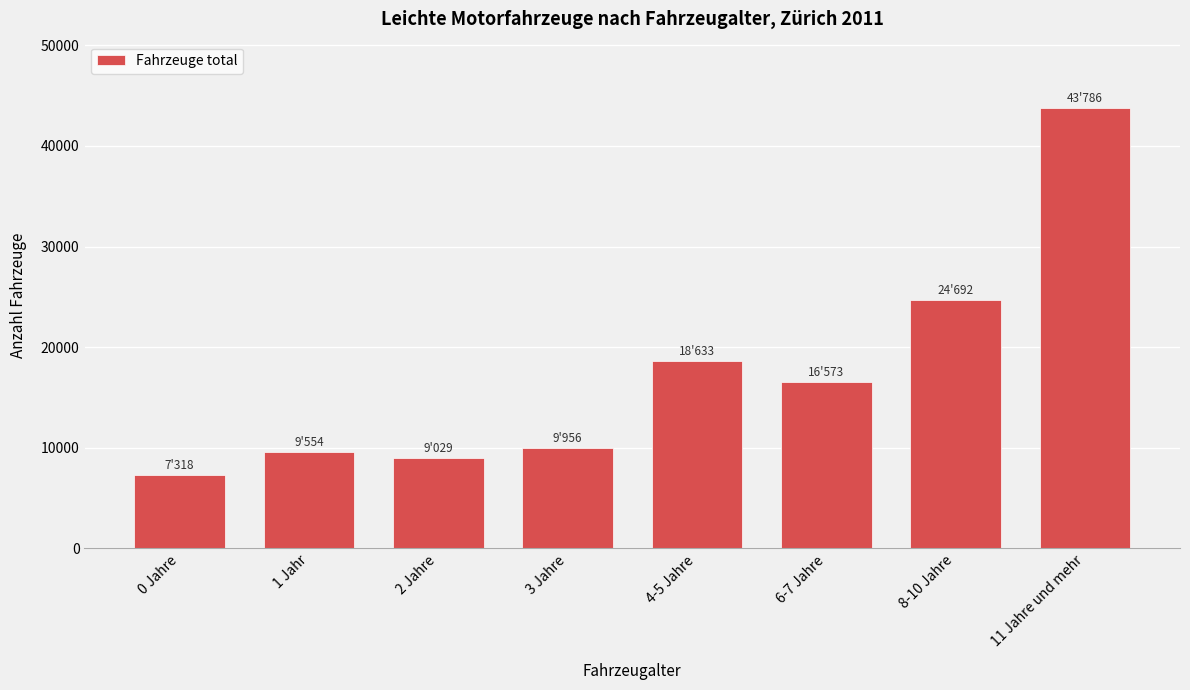

Reading left to right, list all the values displayed in this chart.

7318	9554	9029	9956	18633	16573	24692	43786